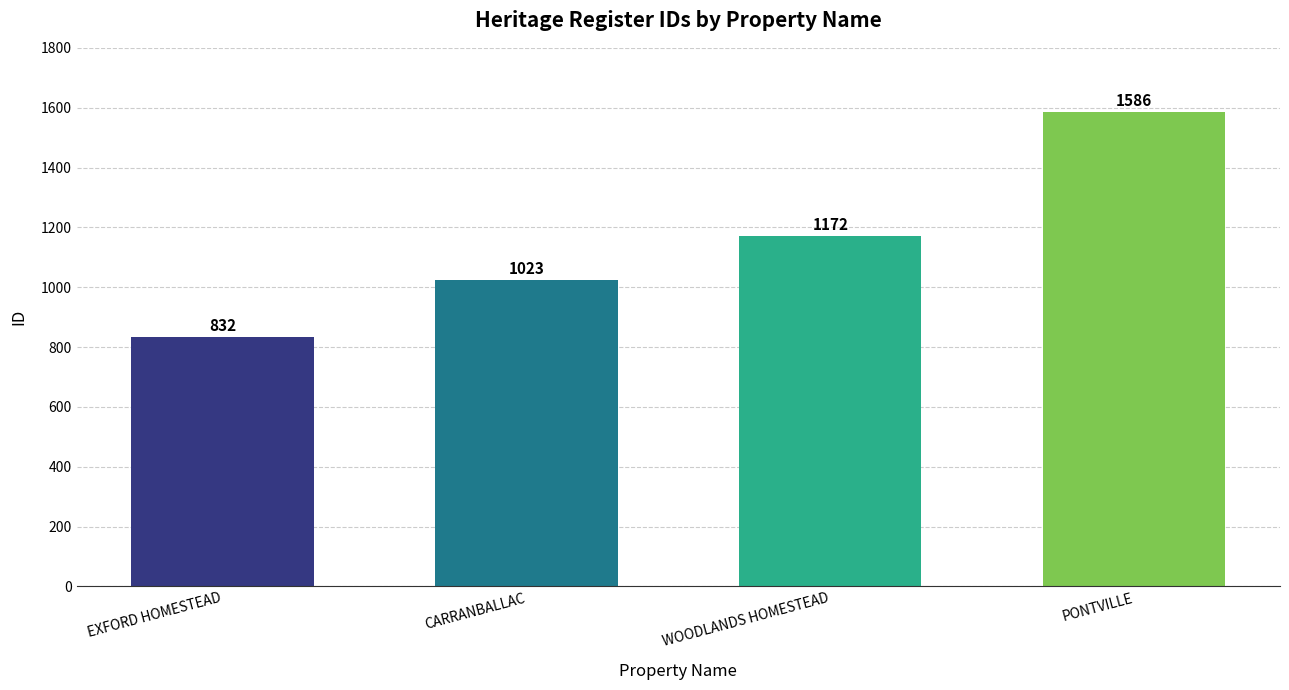

Rank the categories by value from highest to lowest.

PONTVILLE, WOODLANDS HOMESTEAD, CARRANBALLAC, EXFORD HOMESTEAD